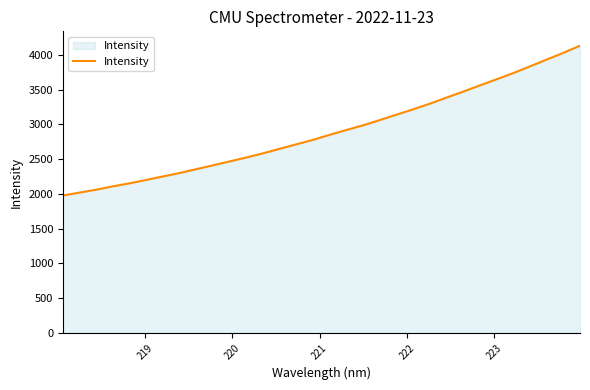

What is the difference between the second highest and minimum values?

2051.3